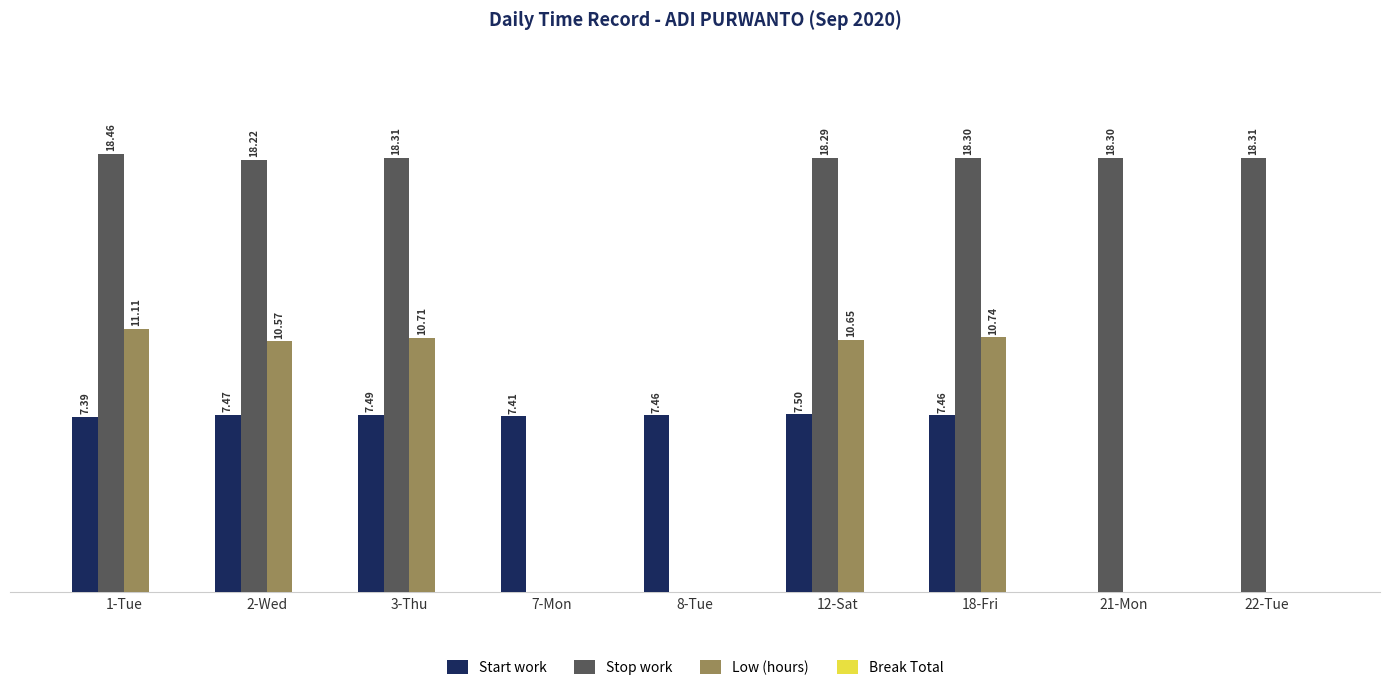

Between 3-Thu and 7-Mon, which series saw the biggest shift?

Stop work